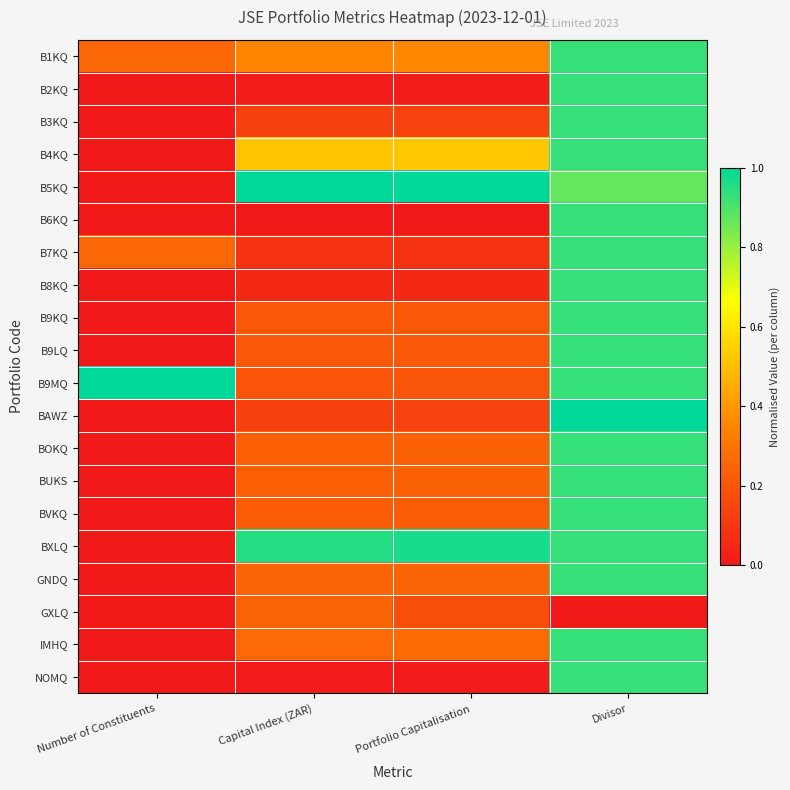

Reading left to right, extract all data points from this chart.

B1KQ: Number of Constituents=0.2	Capital Index (ZAR)=0.4	Portfolio Capitalisation=0.4	Divisor=0.9
B2KQ: Number of Constituents=0.0	Capital Index (ZAR)=0.0	Portfolio Capitalisation=0.0	Divisor=0.9
B3KQ: Number of Constituents=0.0	Capital Index (ZAR)=0.1	Portfolio Capitalisation=0.1	Divisor=0.9
B4KQ: Number of Constituents=0.0	Capital Index (ZAR)=0.5	Portfolio Capitalisation=0.5	Divisor=0.9
B5KQ: Number of Constituents=0.0	Capital Index (ZAR)=1.0	Portfolio Capitalisation=1.0	Divisor=0.9
B6KQ: Number of Constituents=0.0	Capital Index (ZAR)=0.0	Portfolio Capitalisation=0.0	Divisor=0.9
B7KQ: Number of Constituents=0.2	Capital Index (ZAR)=0.1	Portfolio Capitalisation=0.1	Divisor=0.9
B8KQ: Number of Constituents=0.0	Capital Index (ZAR)=0.1	Portfolio Capitalisation=0.1	Divisor=0.9
B9KQ: Number of Constituents=0.0	Capital Index (ZAR)=0.2	Portfolio Capitalisation=0.2	Divisor=0.9
B9LQ: Number of Constituents=0.0	Capital Index (ZAR)=0.2	Portfolio Capitalisation=0.2	Divisor=0.9
B9MQ: Number of Constituents=1.0	Capital Index (ZAR)=0.2	Portfolio Capitalisation=0.2	Divisor=0.9
BAWZ: Number of Constituents=0.0	Capital Index (ZAR)=0.1	Portfolio Capitalisation=0.1	Divisor=1.0
BOKQ: Number of Constituents=0.0	Capital Index (ZAR)=0.2	Portfolio Capitalisation=0.2	Divisor=0.9
BUKS: Number of Constituents=0.0	Capital Index (ZAR)=0.2	Portfolio Capitalisation=0.2	Divisor=0.9
BVKQ: Number of Constituents=0.0	Capital Index (ZAR)=0.2	Portfolio Capitalisation=0.2	Divisor=0.9
BXLQ: Number of Constituents=0.0	Capital Index (ZAR)=1.0	Portfolio Capitalisation=1.0	Divisor=0.9
GNDQ: Number of Constituents=0.0	Capital Index (ZAR)=0.2	Portfolio Capitalisation=0.2	Divisor=0.9
GXLQ: Number of Constituents=0.0	Capital Index (ZAR)=0.2	Portfolio Capitalisation=0.2	Divisor=0.0
IMHQ: Number of Constituents=0.0	Capital Index (ZAR)=0.3	Portfolio Capitalisation=0.3	Divisor=0.9
NOMQ: Number of Constituents=0.0	Capital Index (ZAR)=0.0	Portfolio Capitalisation=0.0	Divisor=0.9